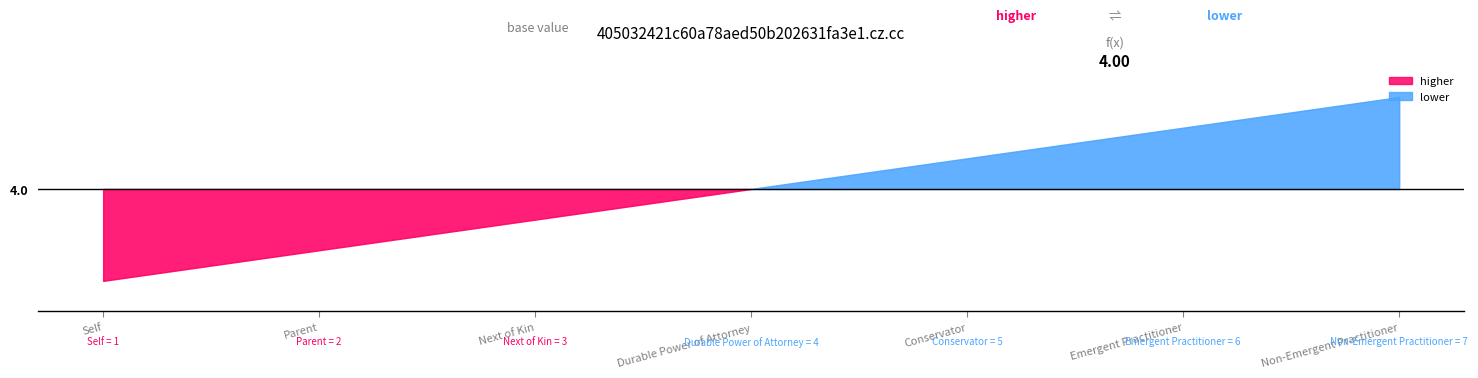

What is the difference between the second highest and second lowest values?

4